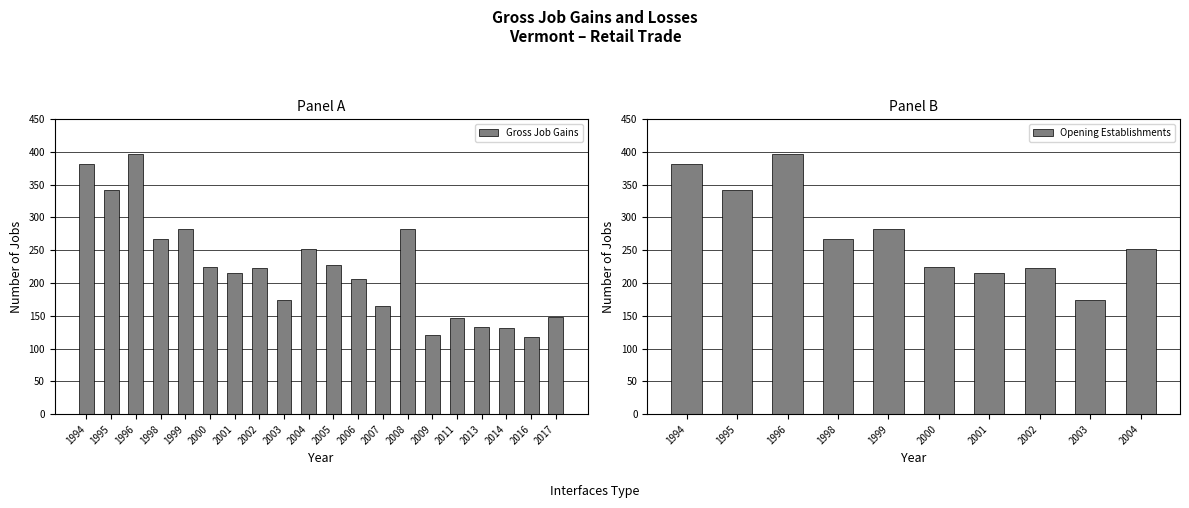

True or false: Gross Job Gains has a value of 224 at 2000.

True